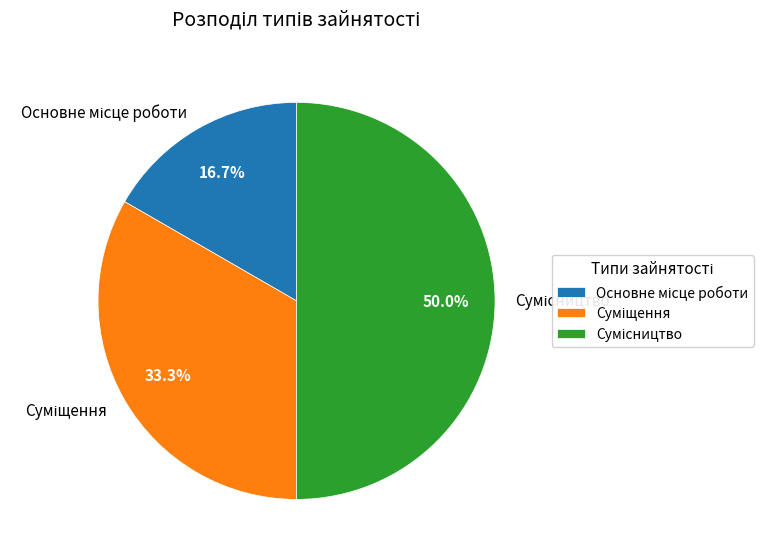

How many segments does this pie chart have?

3